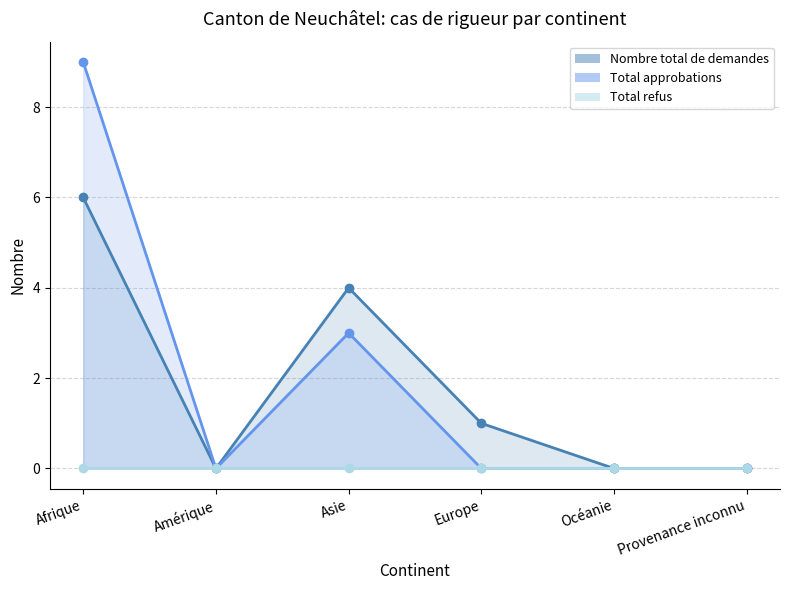

Which series has the largest range (max minus min)?

Total approbations